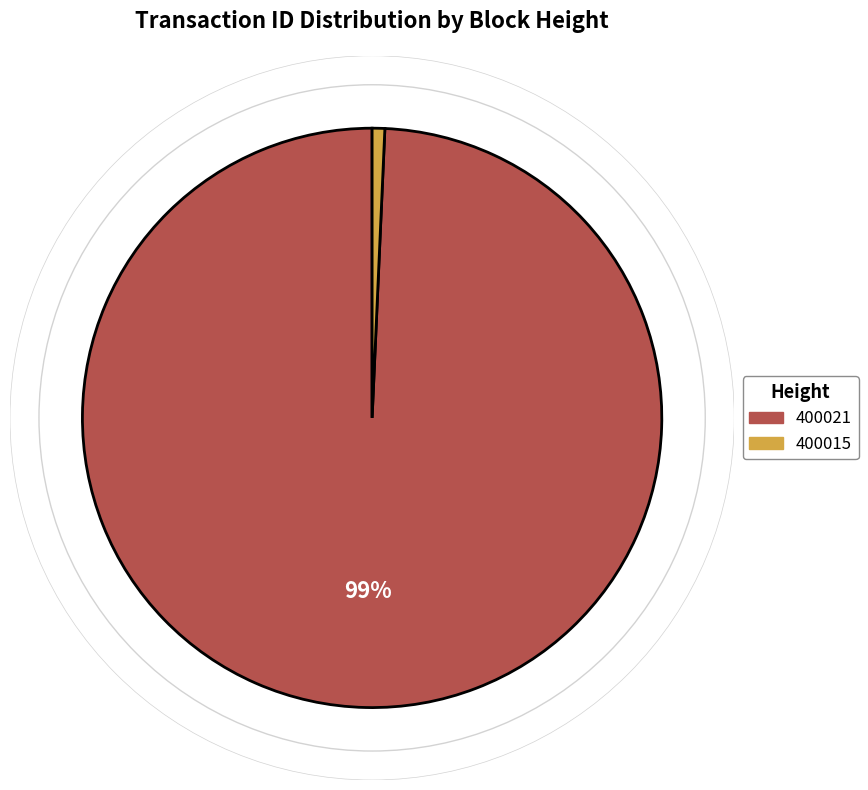

Which slice is the smallest?

400015